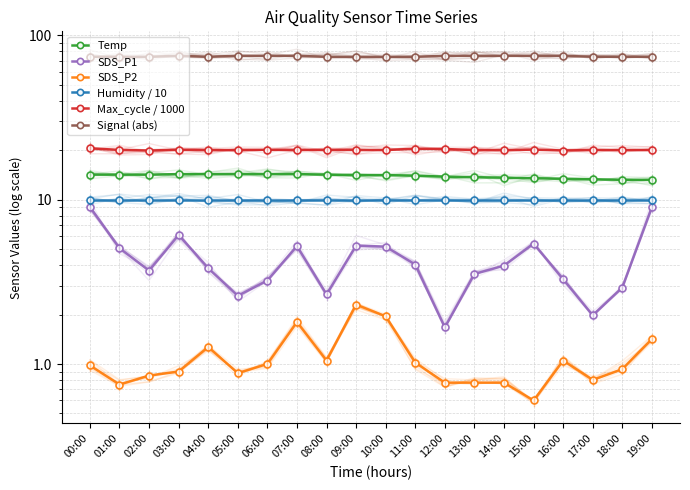

What position from the right is 15:00?

5